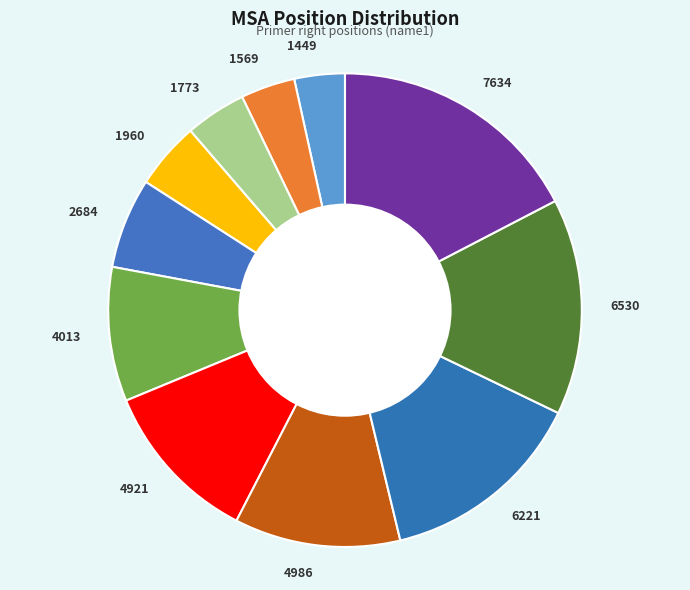

What is the ratio of the value at 4013 to the value at 1569?

2.5